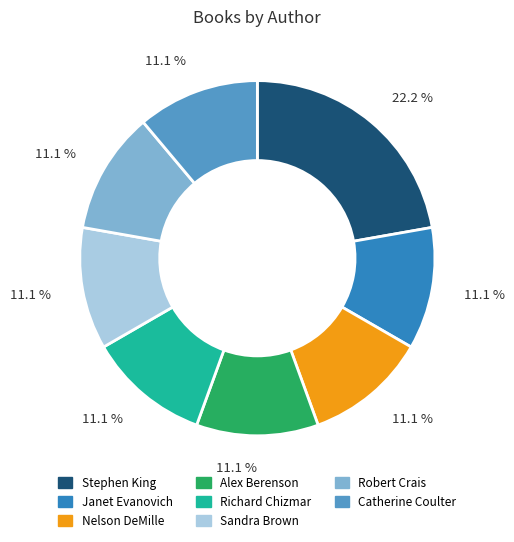

Is there a majority slice in this chart?

No